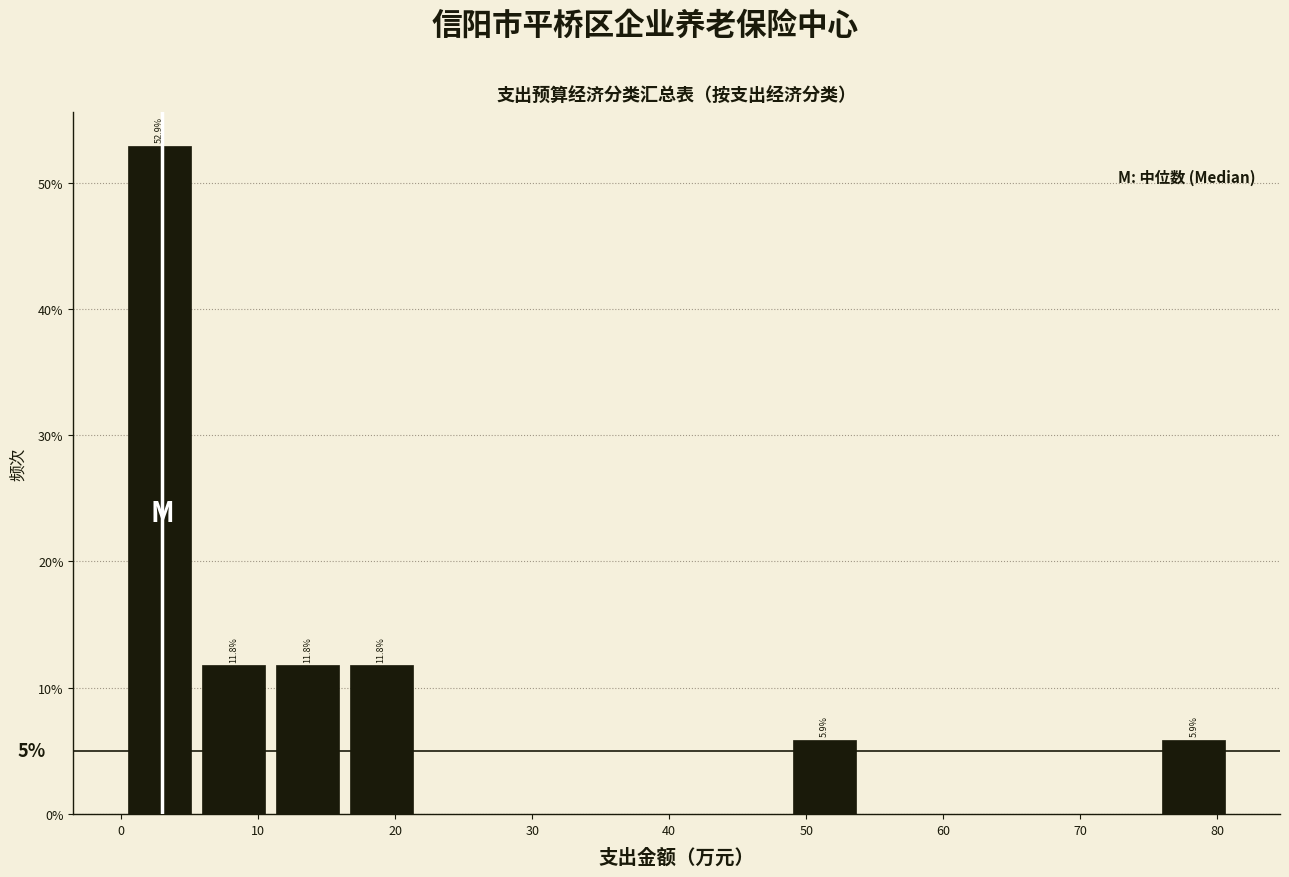

Which range on the x-axis has the tallest bar?

0 to 6